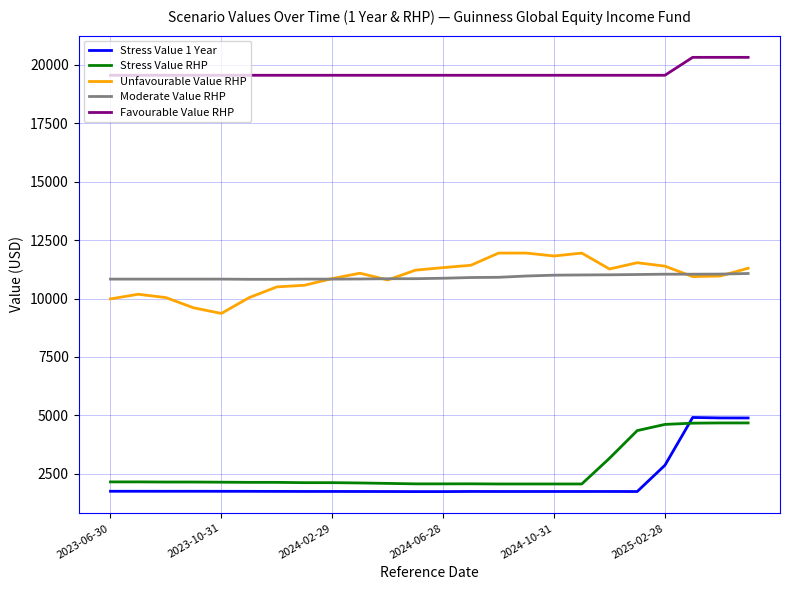

What is the maximum value for Stress Value RHP?

4680.9